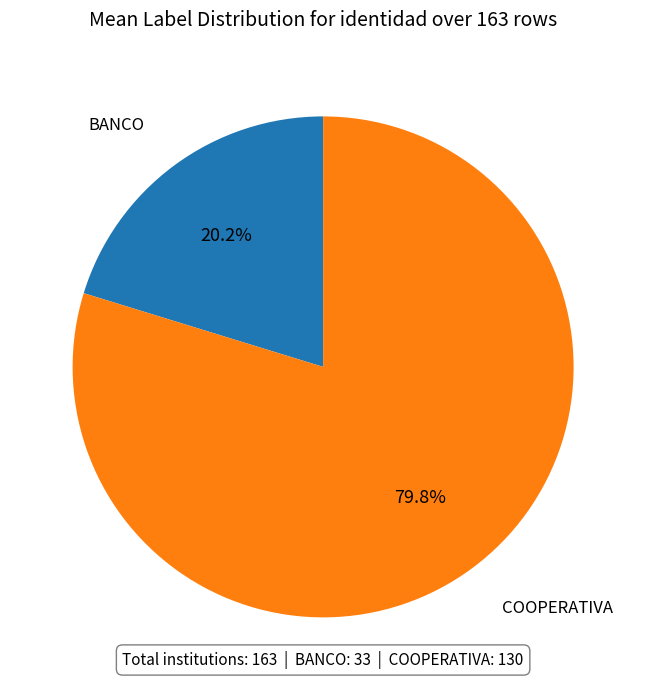

Is there any slice that represents more than half of the pie?

Yes